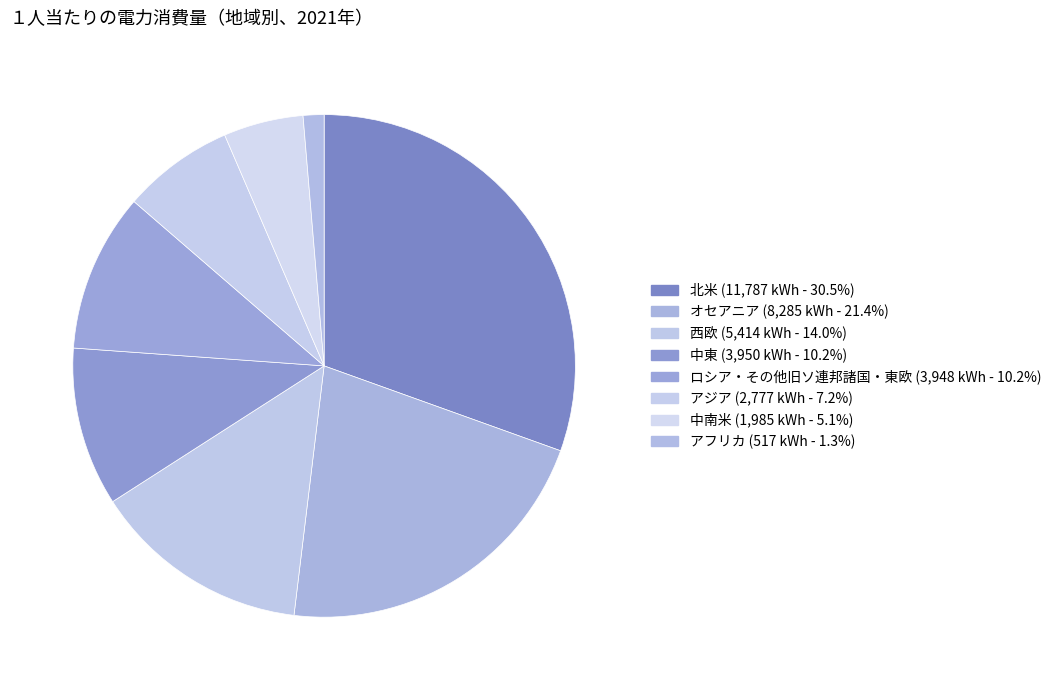

How many segments does this pie chart have?

8